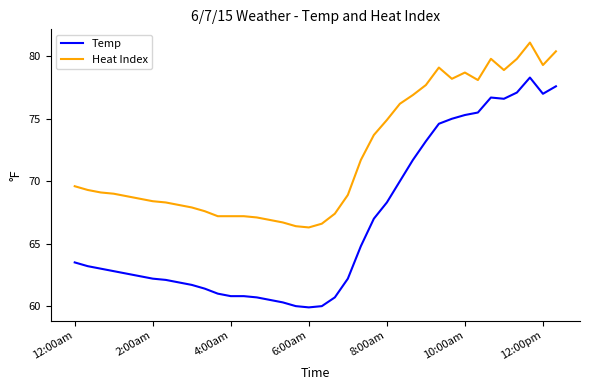

What is the smallest value displayed?

59.9